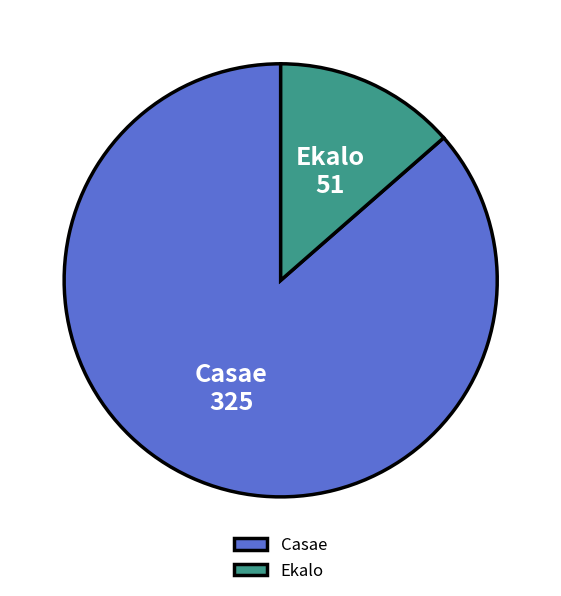

Is it true that Casae is 93% of the pie?

False